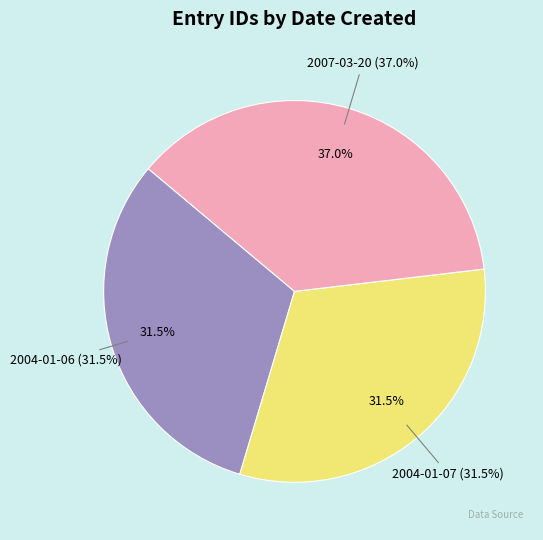

Between 2004-01-07 and 2007-03-20, which is larger?

2007-03-20